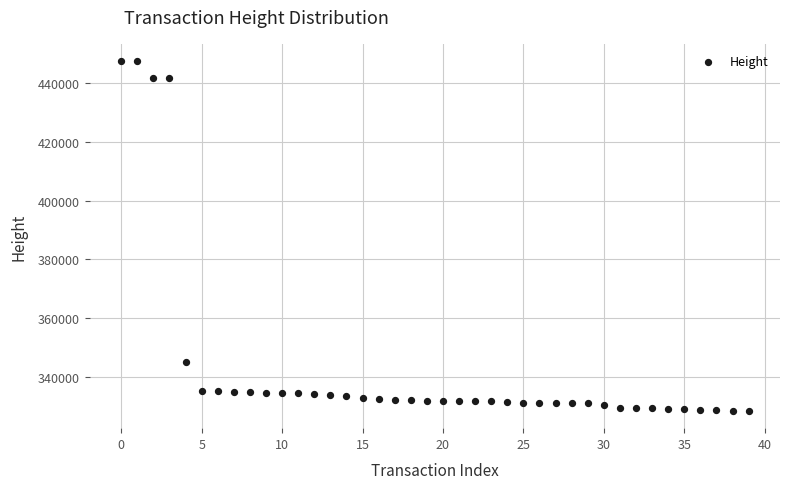

What is the range of Y values (max minus min)?

118982